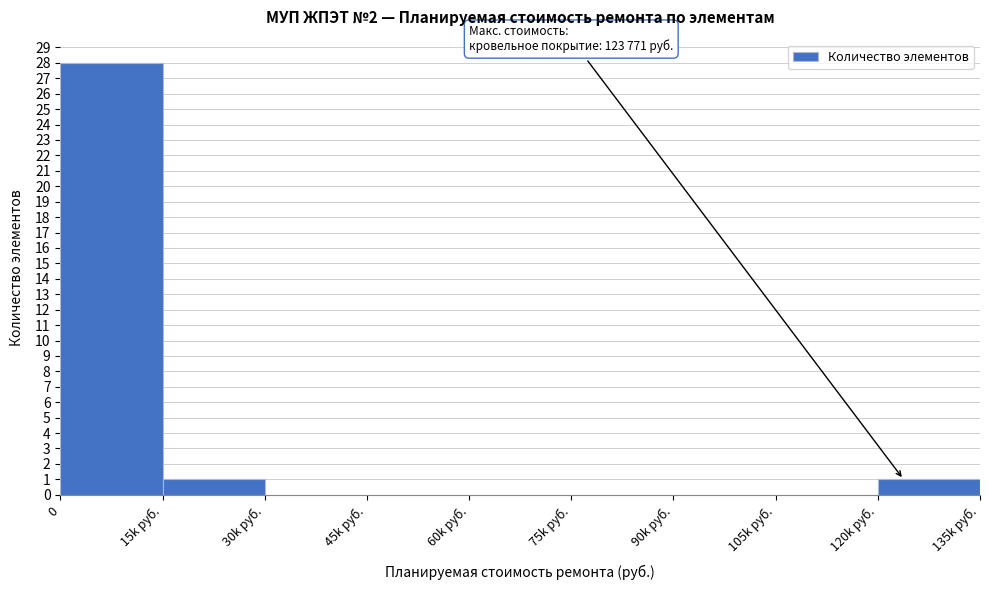

Reading right to left, list all the values displayed in this chart.

120k руб.=1	105k руб.=0	90k руб.=0	75k руб.=0	60k руб.=0	45k руб.=0	30k руб.=0	15k руб.=1	0=28